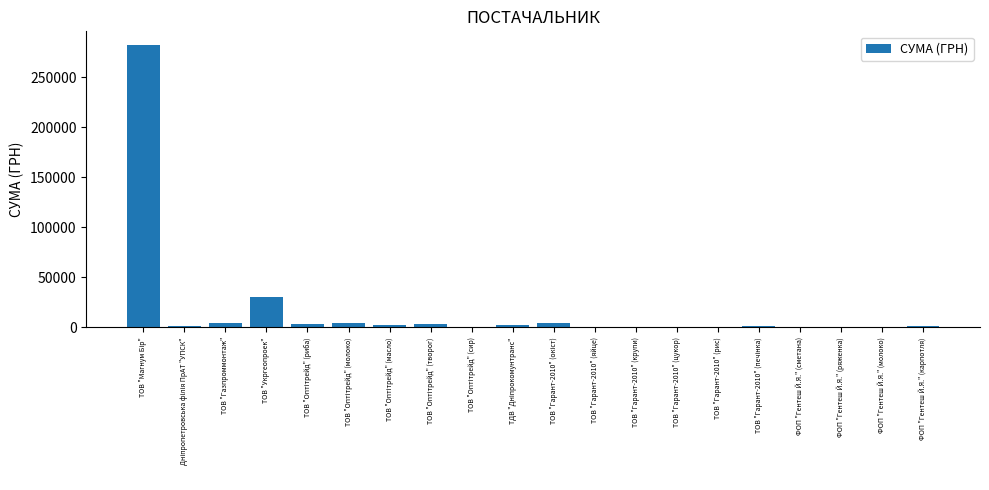

What is the approximate value at ТОВ "Укргеопроек"?

29898.2